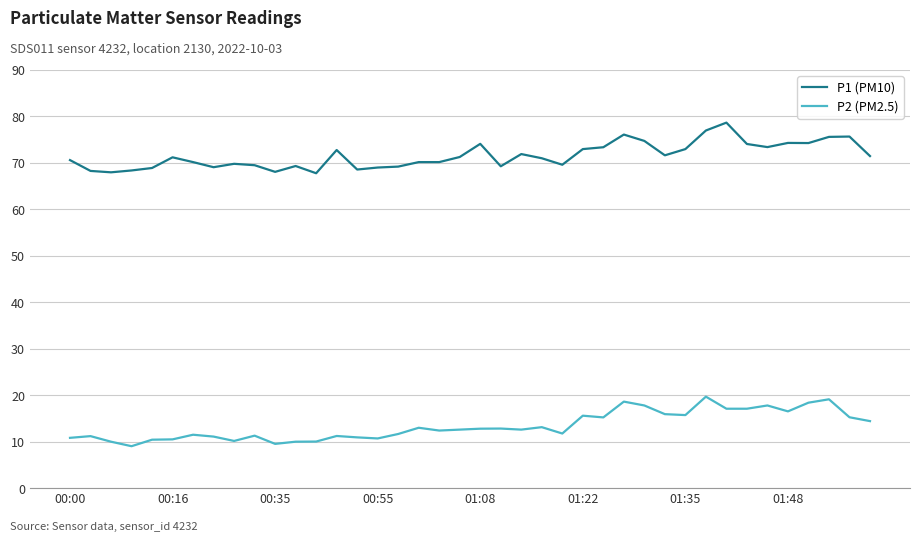

Rank the series by their average value, from lowest to highest.

P2 (PM2.5), P1 (PM10)